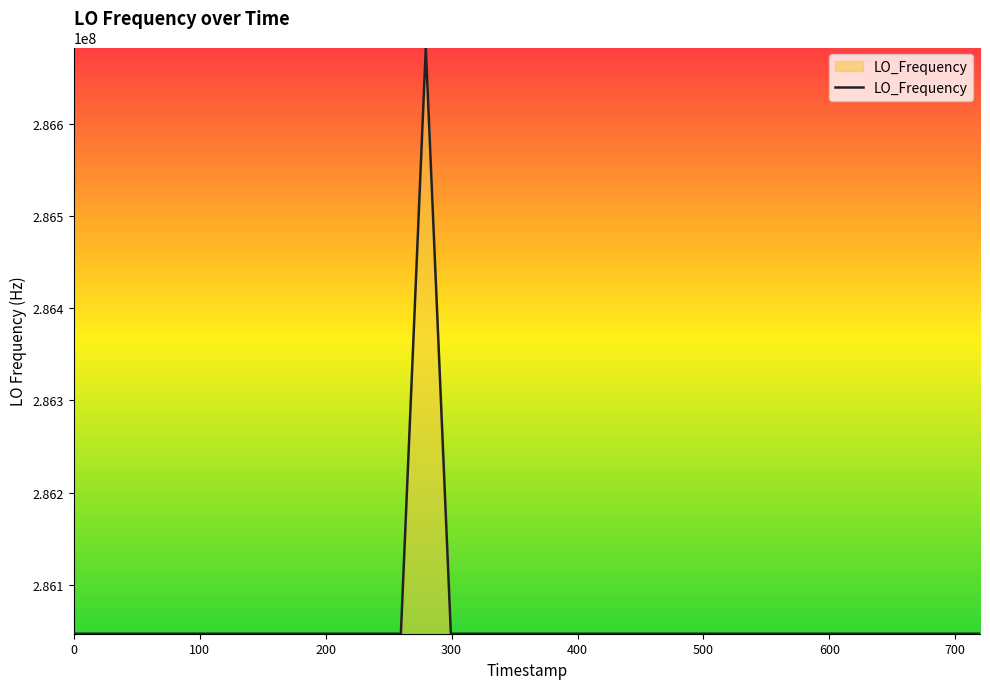

What is the minimum value shown in the chart?

286046993.7